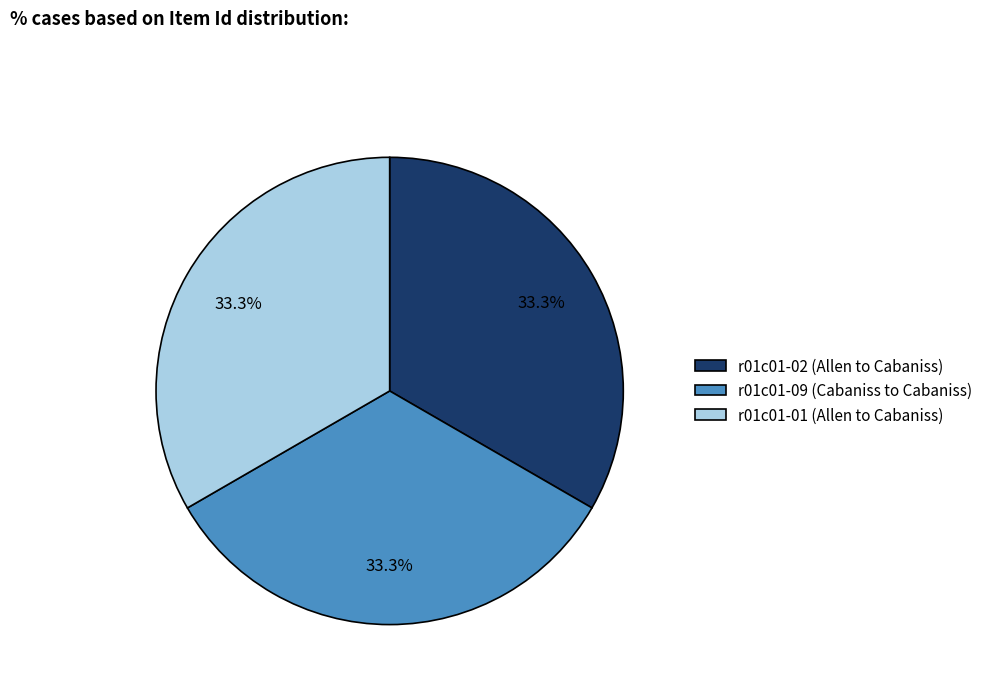

To the nearest percent, what portion does r01c01-01 (Allen to Cabaniss) represent?

33%